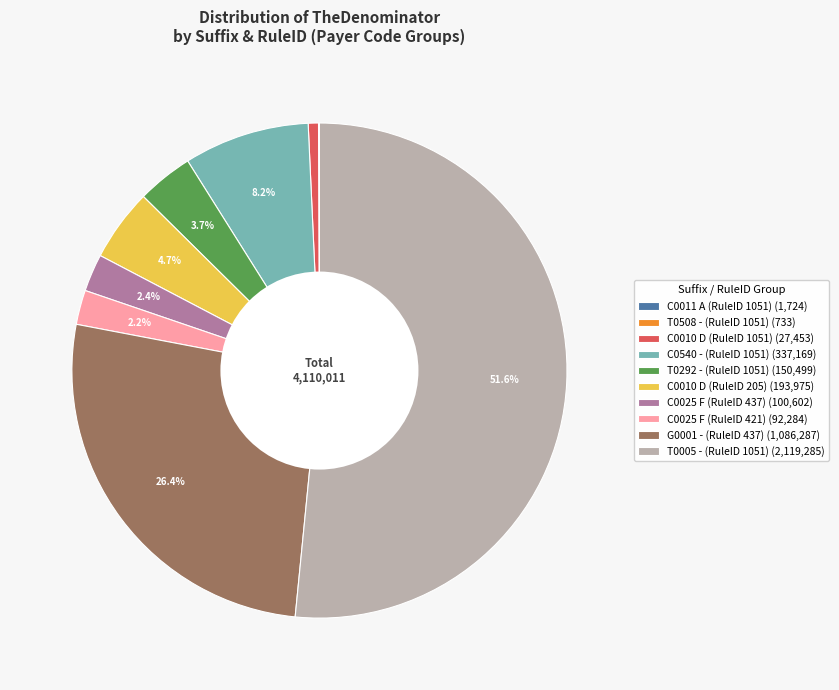

Which slice represents more than half of the pie?

T0005 - (RuleID 1051) (2,119,285)